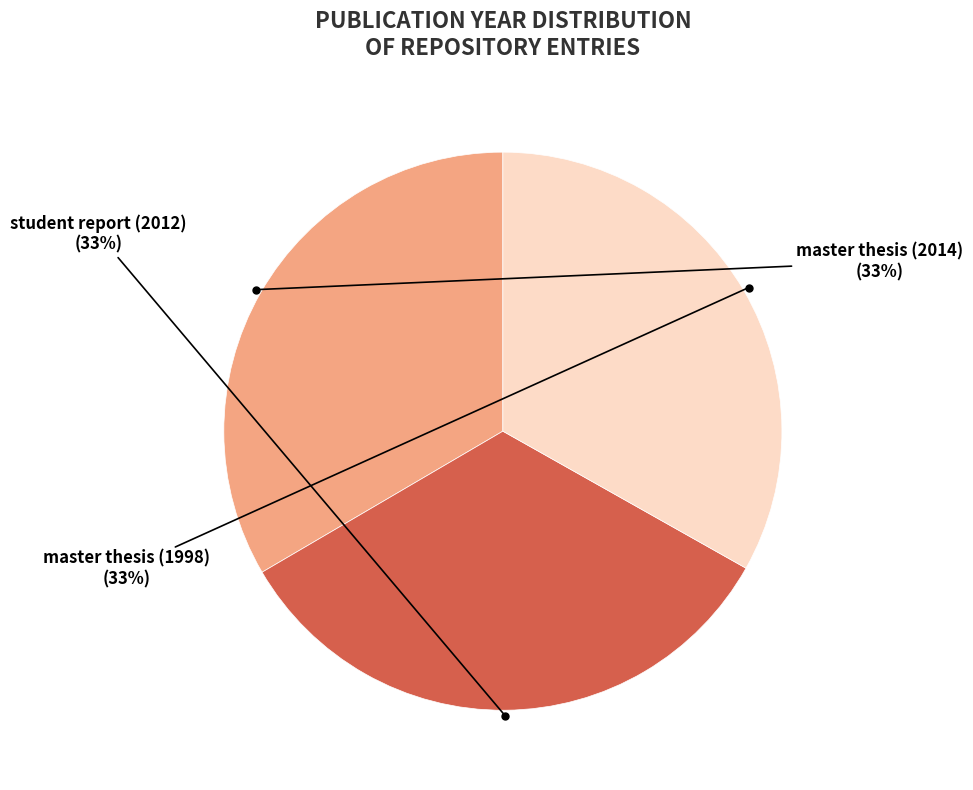

To the nearest percent, what is the combined percentage of student report (2012) and master thesis (1998)?

67%